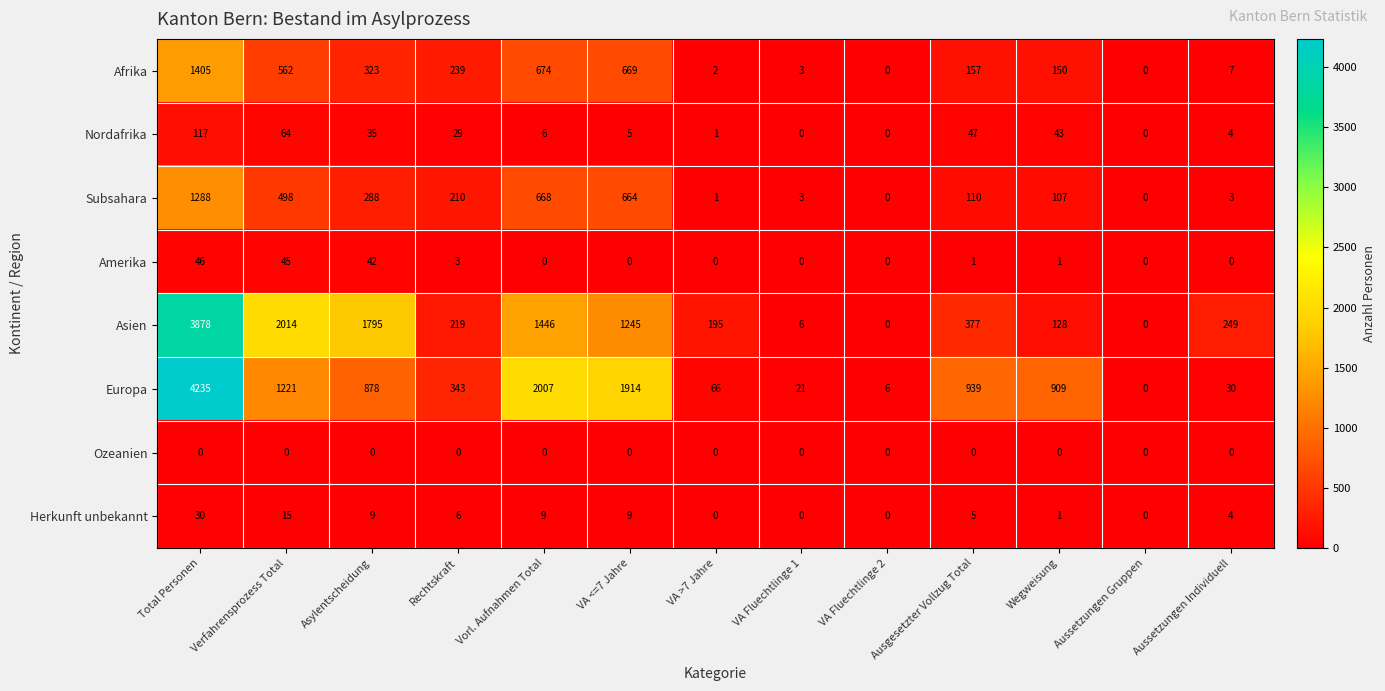

How many distinct data groups are displayed?

8